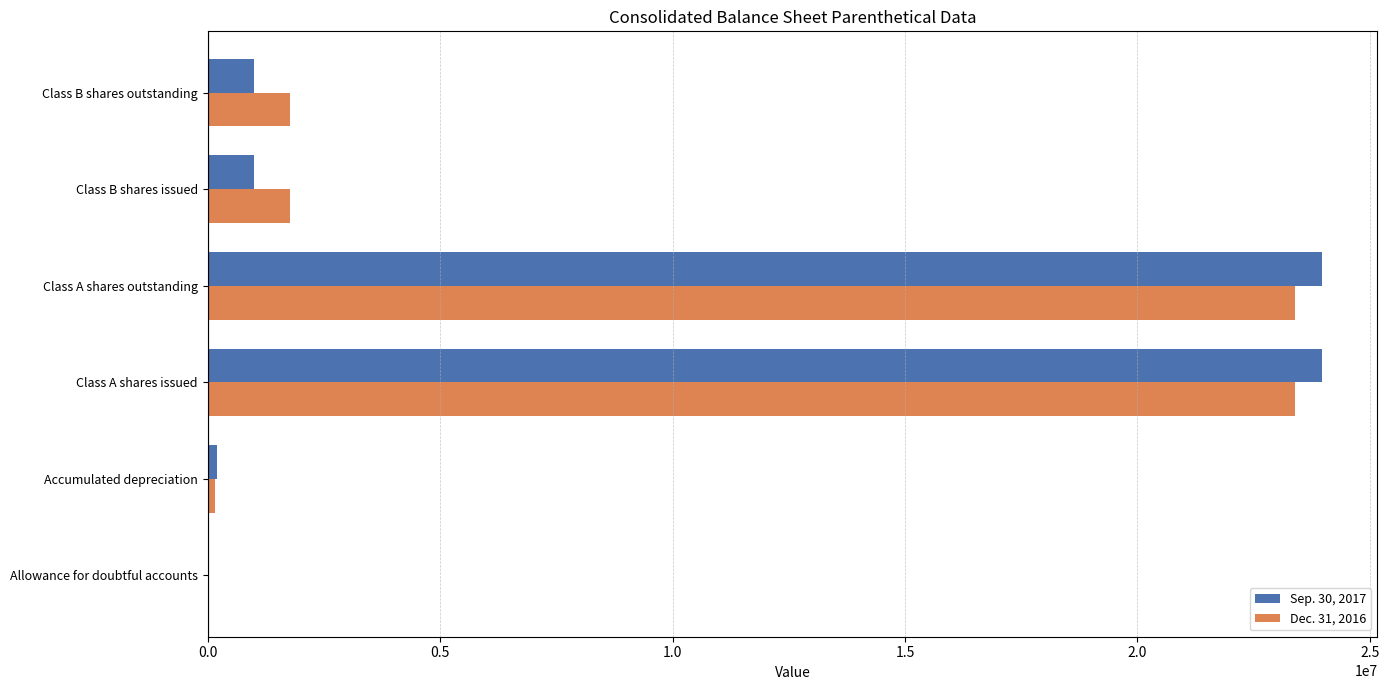

What is the sum of all Dec. 31, 2016 values?

50460581